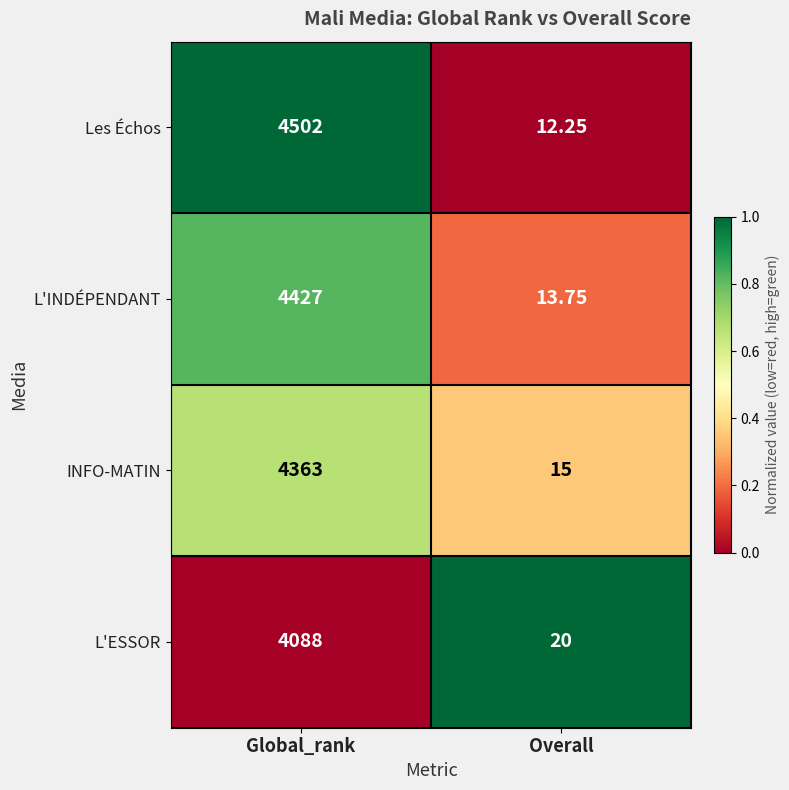

What is the greatest value displayed?

4502.0